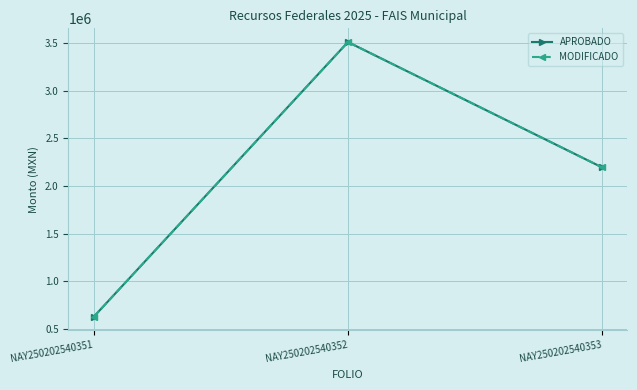

Does the chart have visible grid lines?

Yes